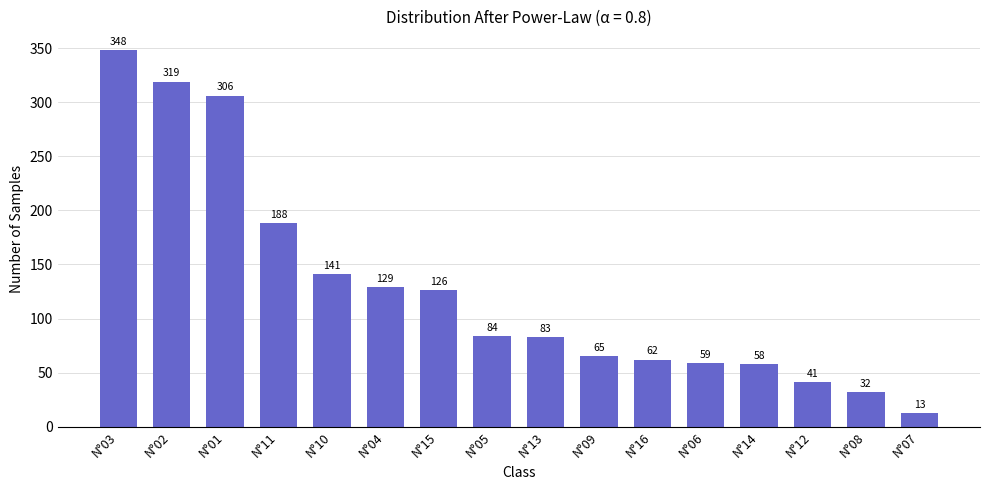

Reading right to left, list all the values displayed in this chart.

13	32	41	58	59	62	65	83	84	126	129	141	188	306	319	348